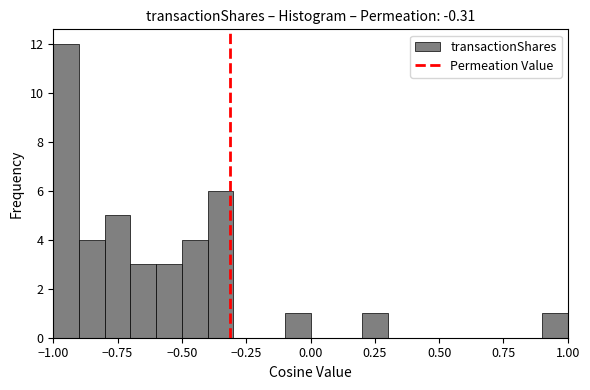

Around what value on the x-axis is the tallest bar? Give the approximate position of its centre, as read against the axis.

-0.95